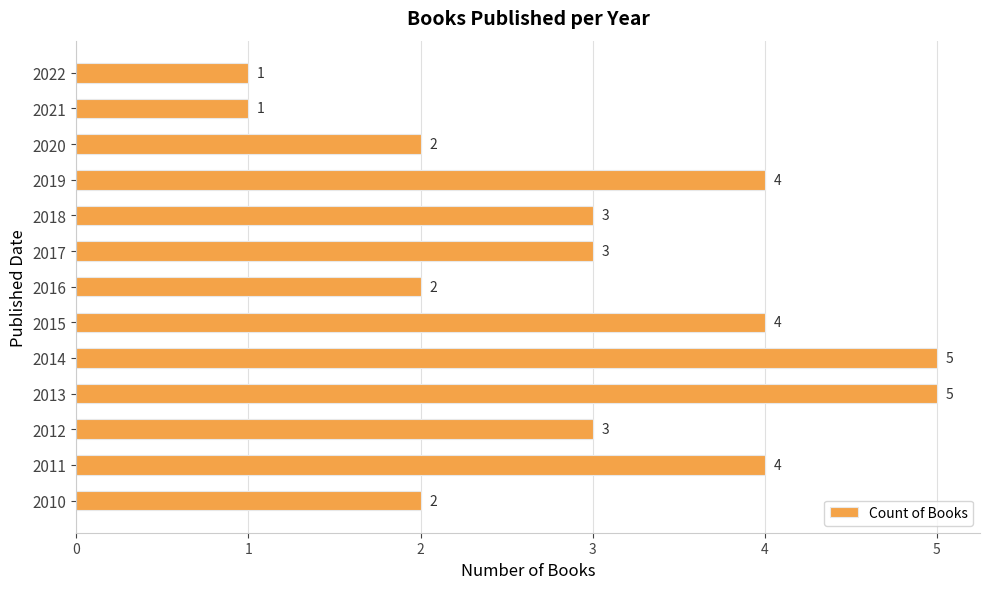

What value does the data have at 2013?

5